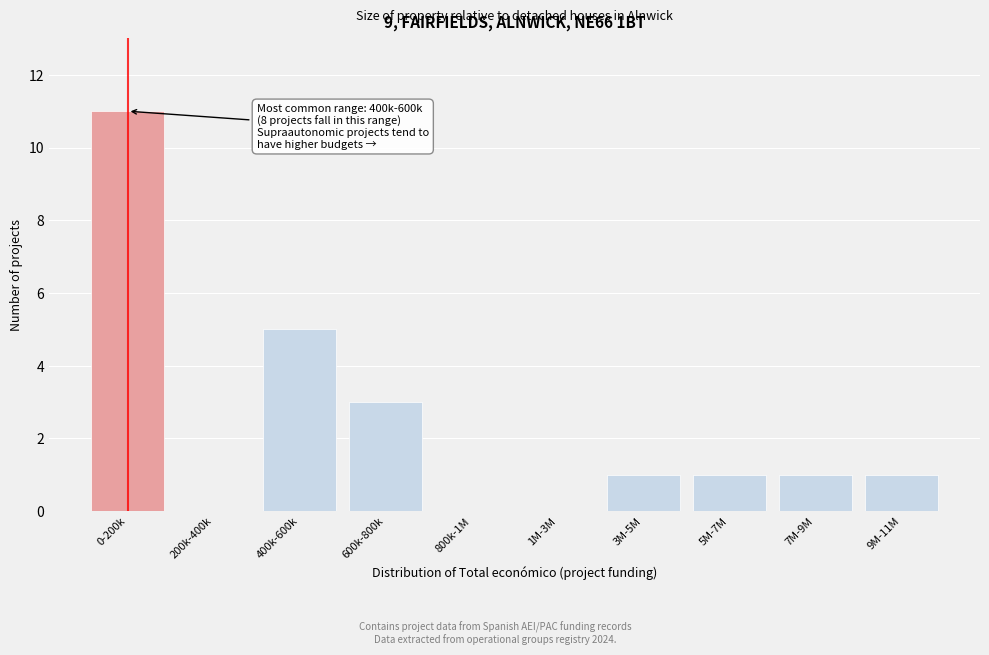

Reading left to right, what are all the values shown in this chart?

0-200k=11	200k-400k=0	400k-600k=5	600k-800k=3	800k-1M=0	1M-3M=0	3M-5M=1	5M-7M=1	7M-9M=1	9M-11M=1